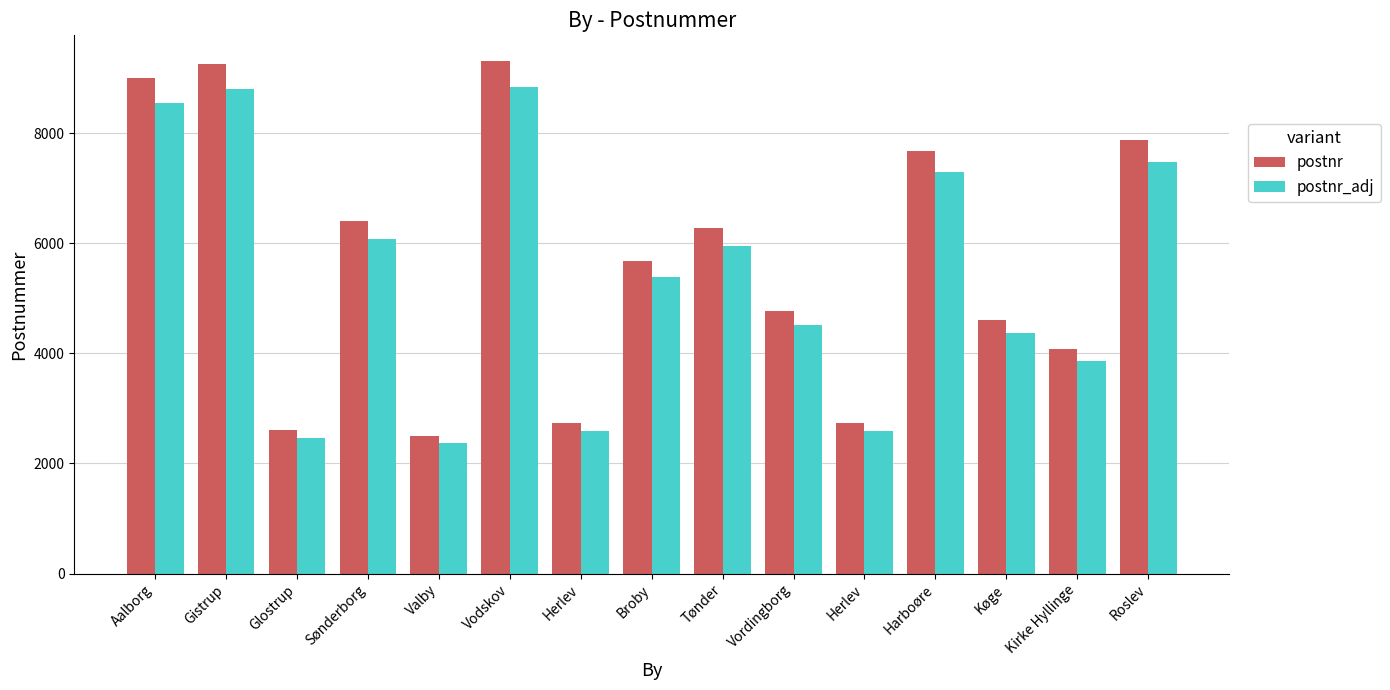

Are the bars grouped side by side (vs. stacked)?

Yes